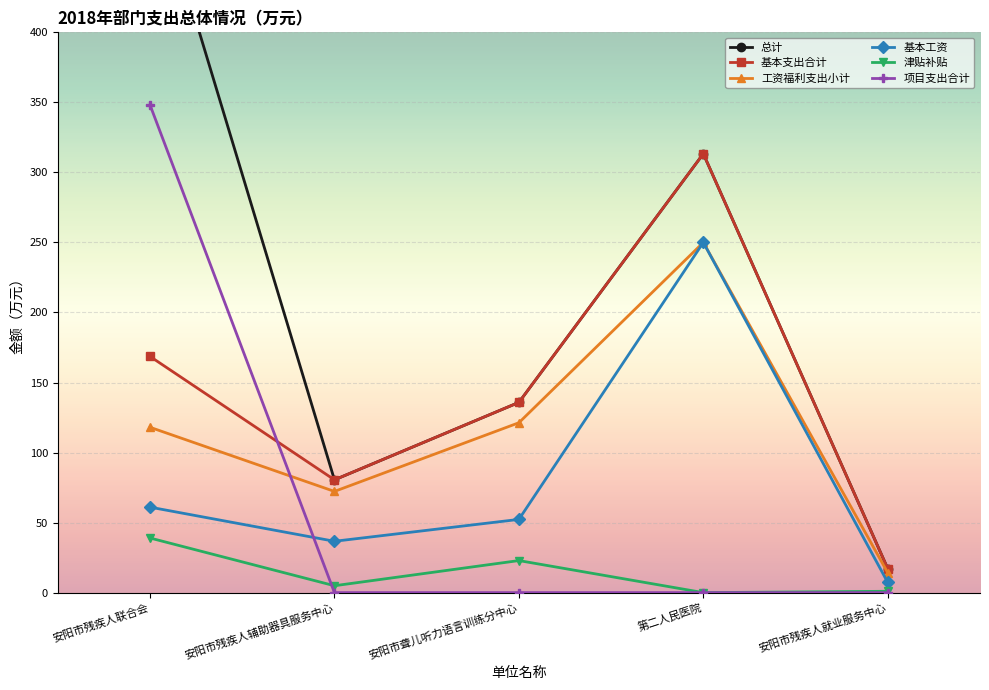

At how many categories does at least one series exceed 388?

1